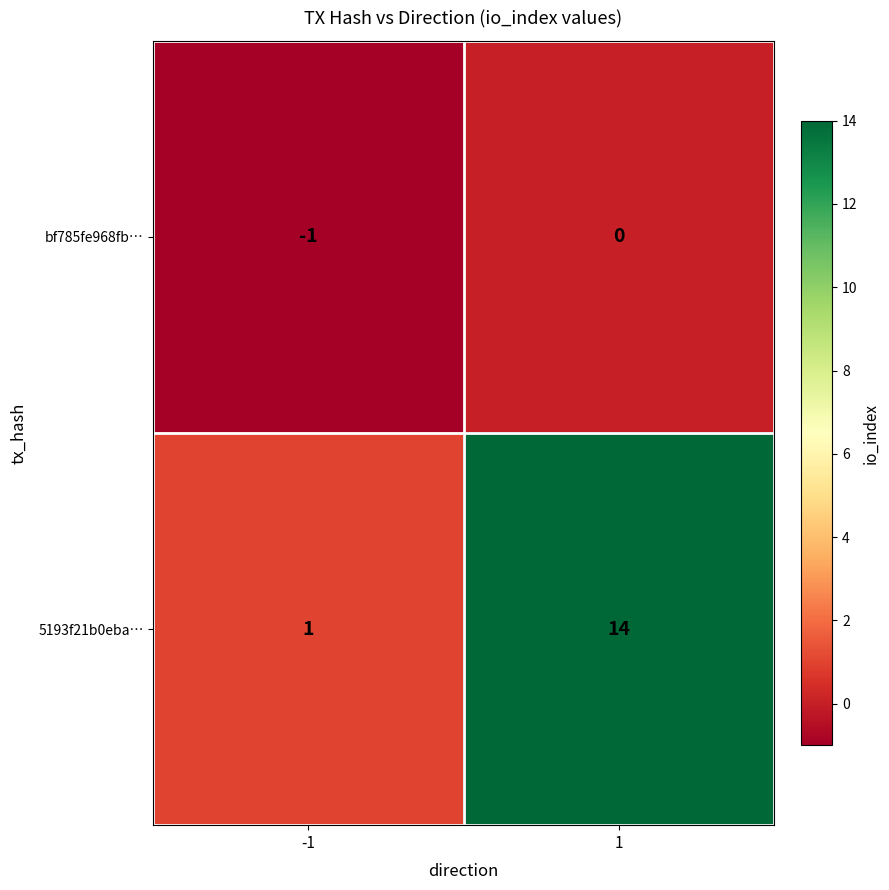

Is it true that bf785fe968fb… equals -1 at -1?

True